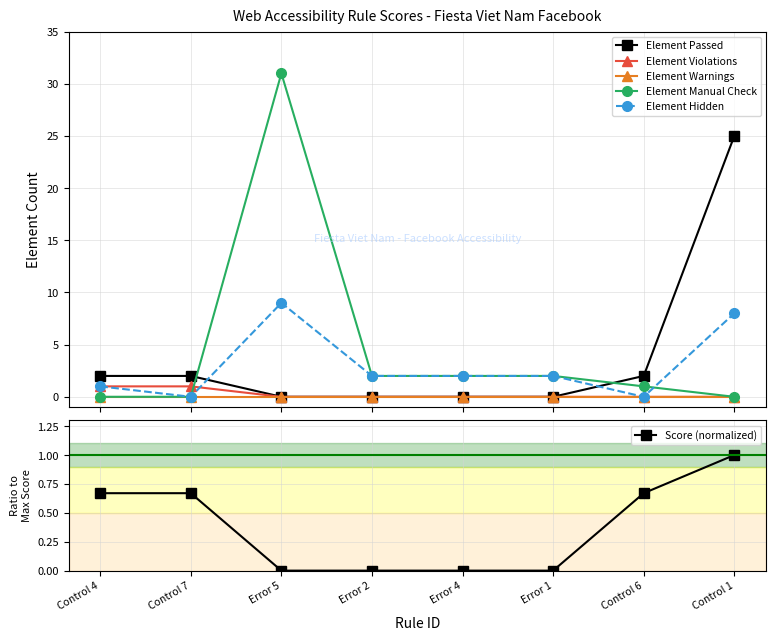

True or false: Element Hidden and Element Warnings intersect in this chart.

False